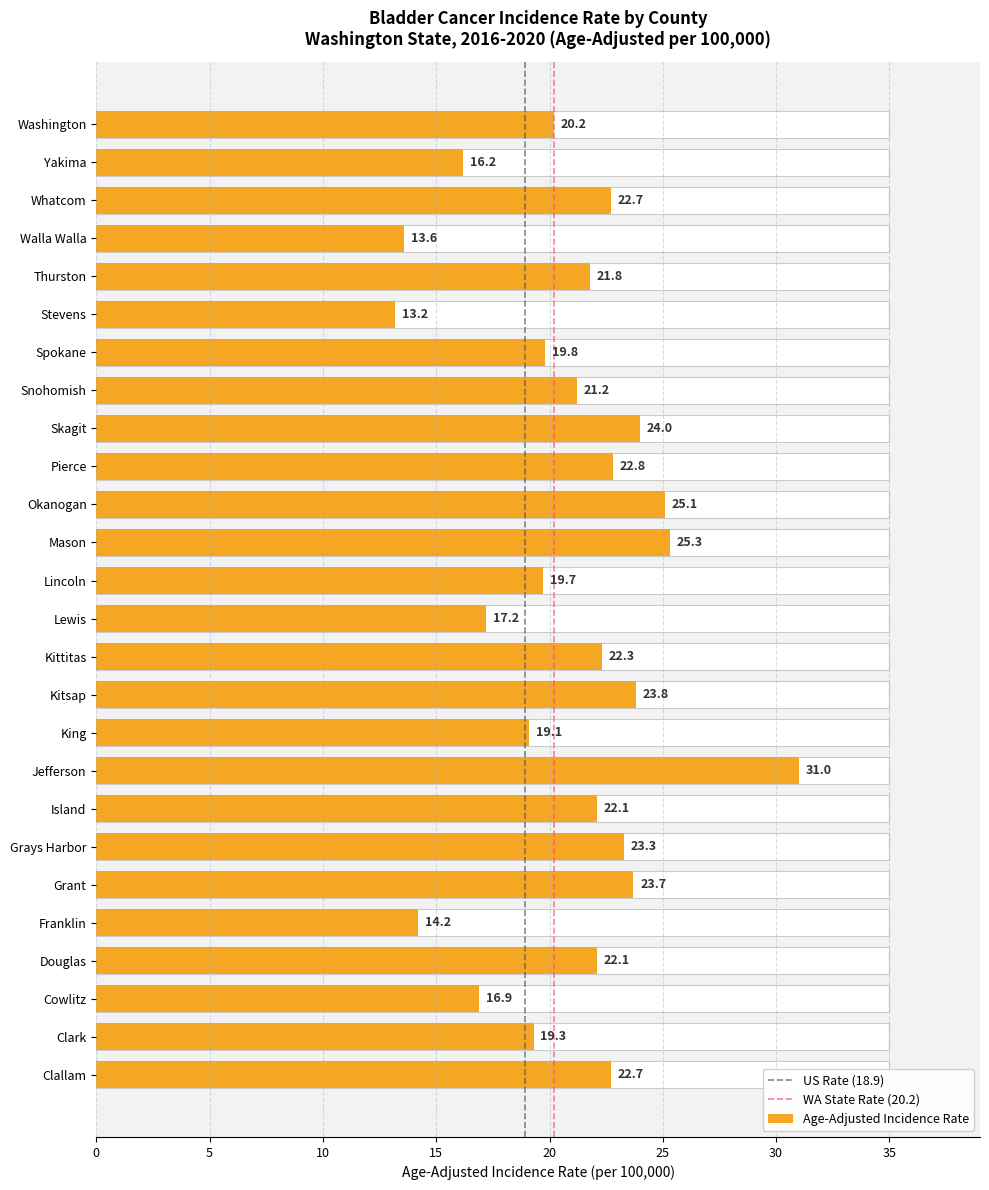

Are the bars horizontal?

Yes